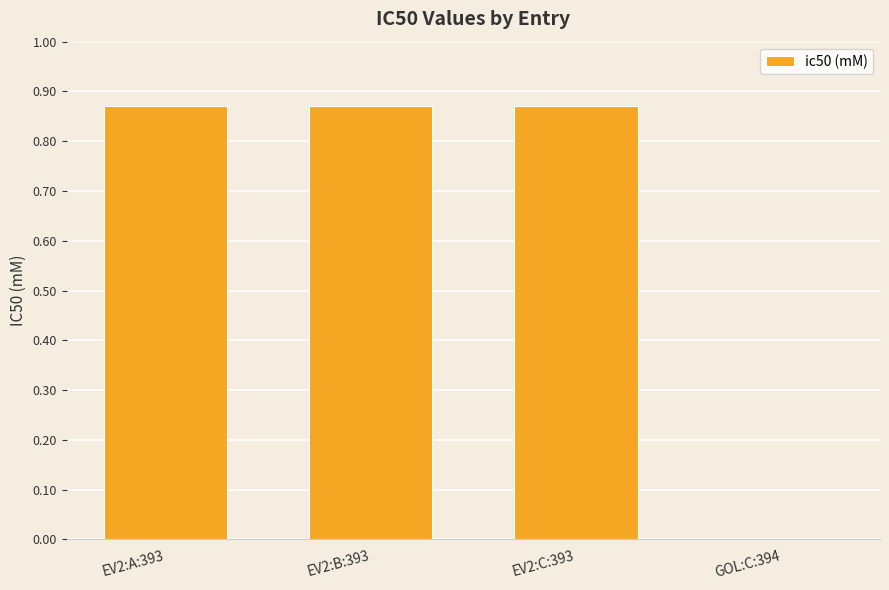

Between EV2:B:393 and GOL:C:394, which is larger?

EV2:B:393